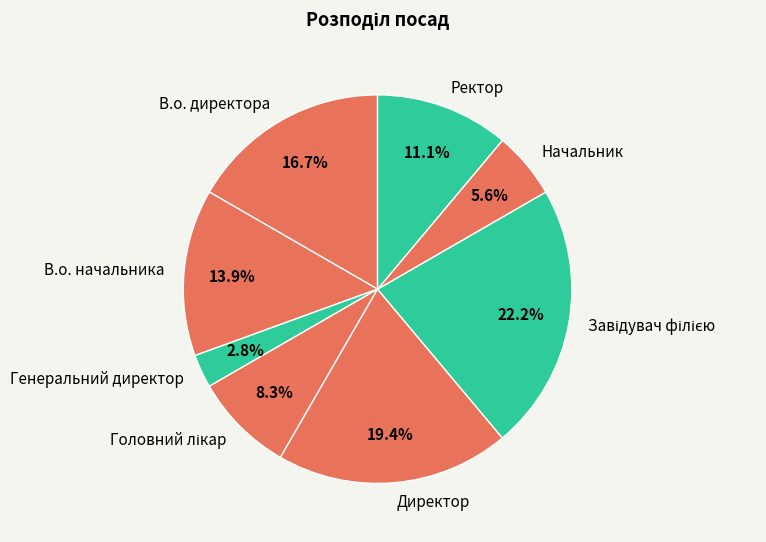

Is there any slice that represents more than half of the pie?

No